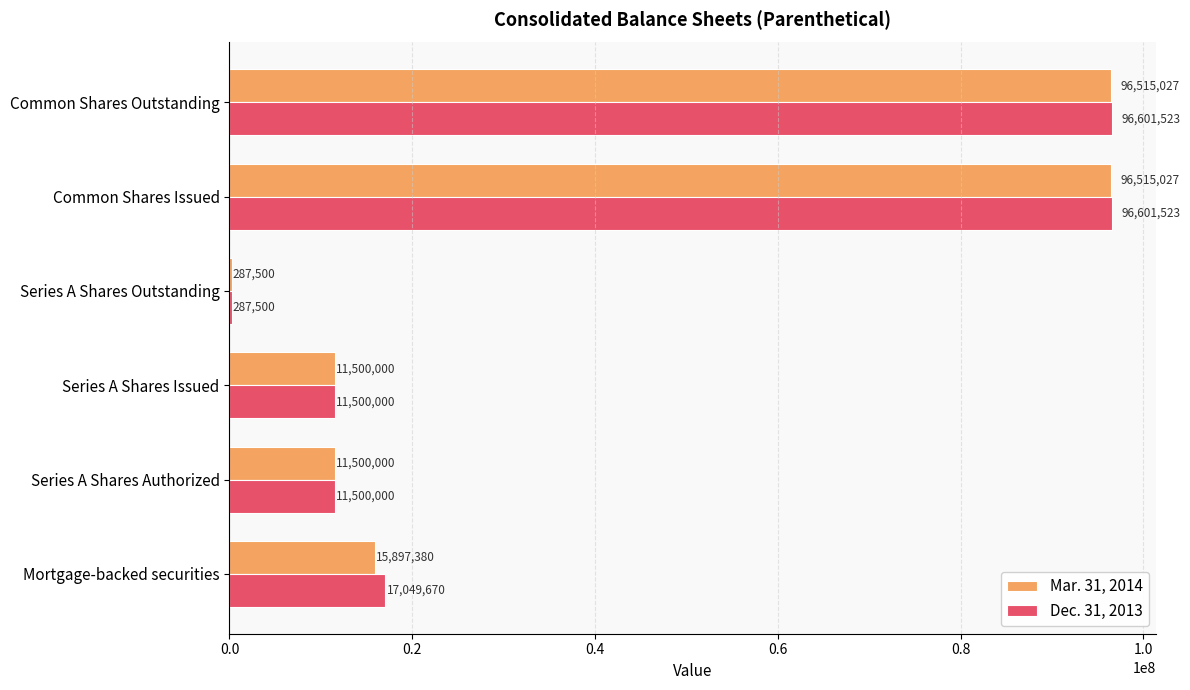

What is the average value of the Mar. 31, 2014 series?

38702489